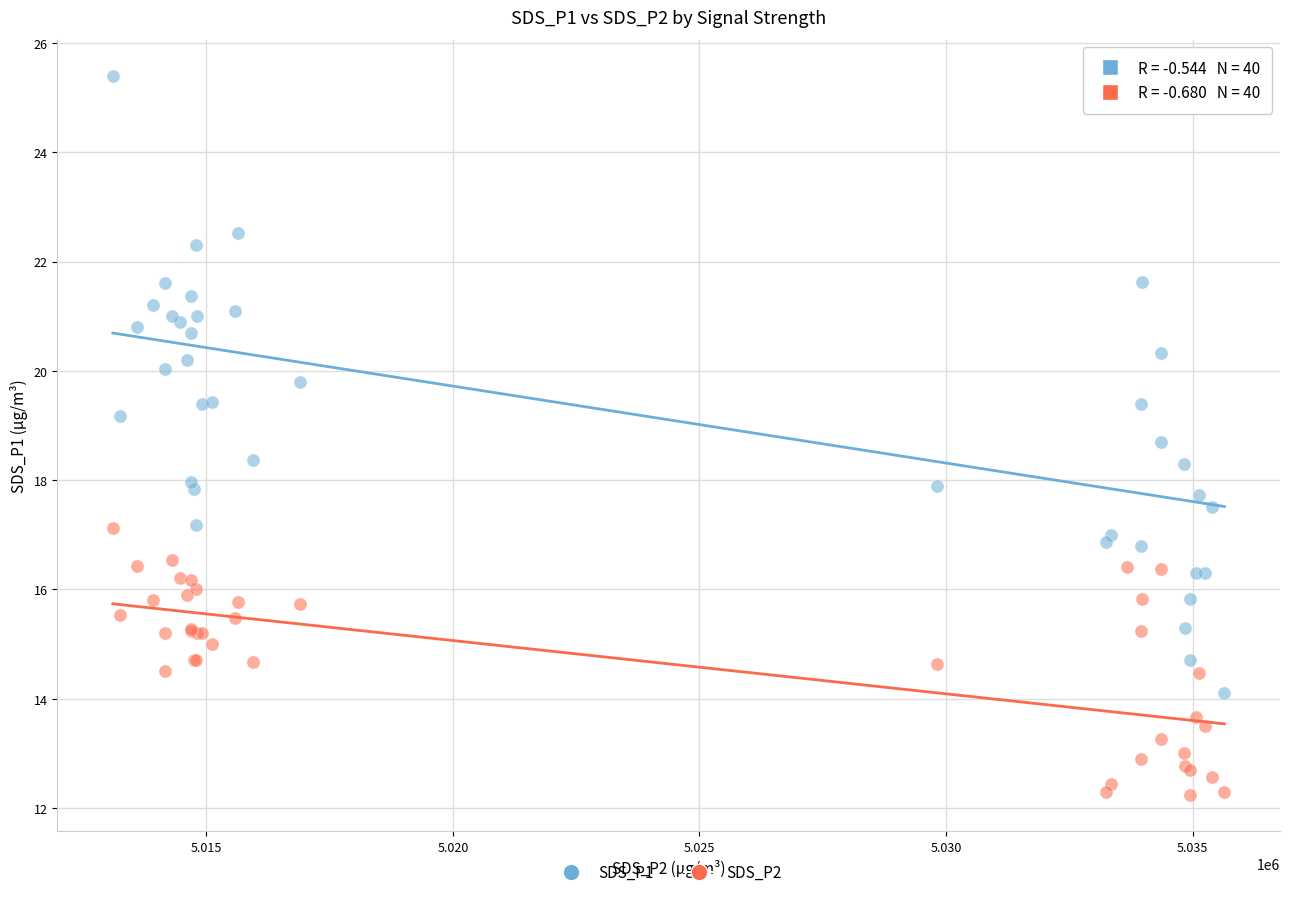

What is the X range (max minus min) for the scatter plot?

22543.0